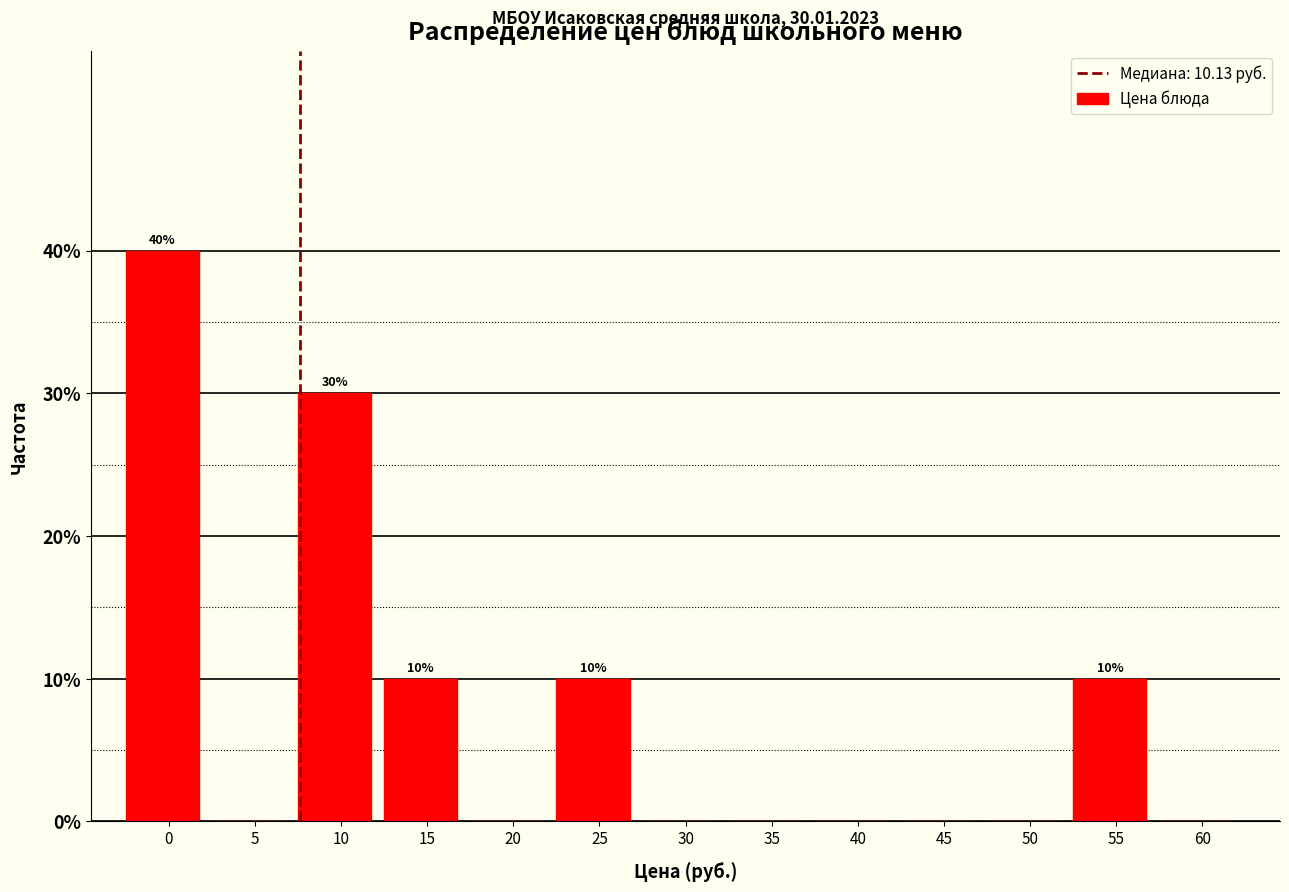

Reading right to left, transcribe all the data shown in this chart.

60=0	55=10	50=0	45=0	40=0	35=0	30=0	25=10	20=0	15=10	10=30	5=0	0=40